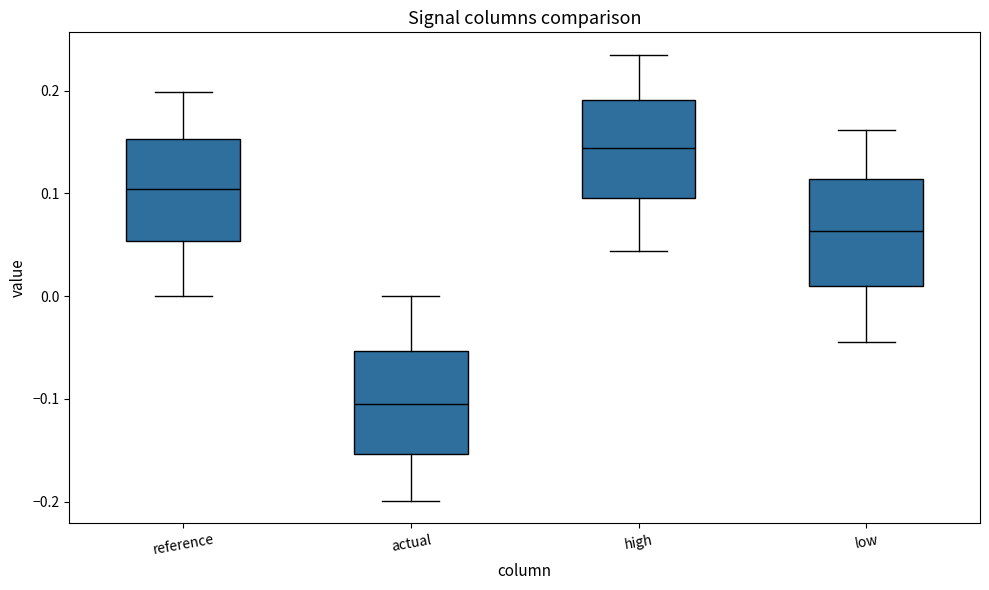

Reading left to right, transcribe this box plot: for each box, give where its median line is, the range the box spans, and where its two whiskers end, as read against the y-axis. The values are not printed on the chart, so give them approximately, as read against the axis.

reference: median 0.10, box 0.05 to 0.15, whiskers 0.00 to 0.20
actual: median -0.10, box -0.15 to -0.05, whiskers -0.20 to 0.00
high: median 0.14, box 0.10 to 0.19, whiskers 0.04 to 0.24
low: median 0.06, box 0.01 to 0.11, whiskers -0.04 to 0.16